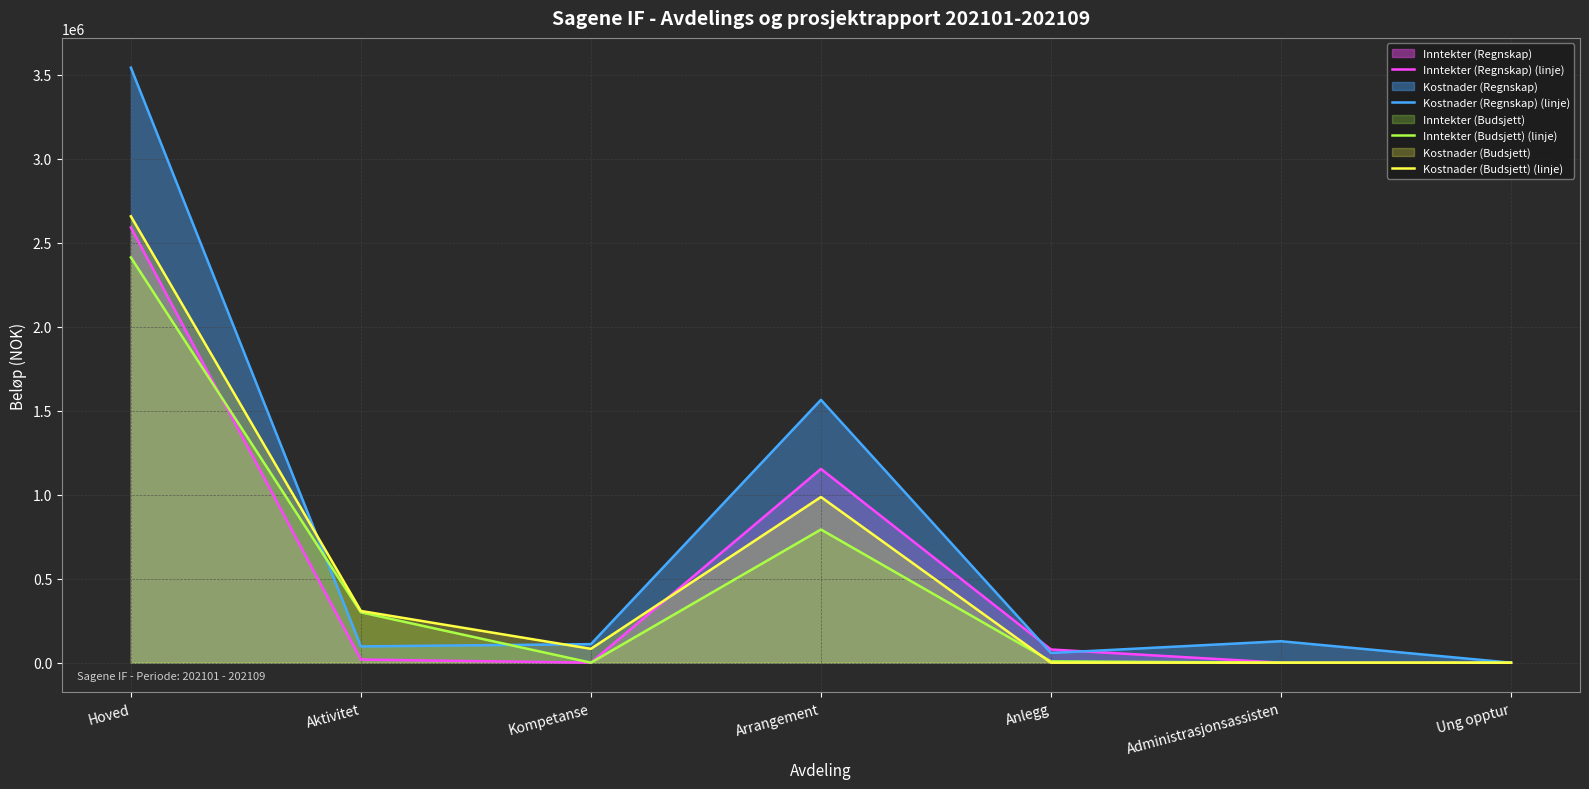

List the labels in order of Kostnader (Budsjett) (linje) value, largest first.

Hoved, Arrangement, Aktivitet, Kompetanse, Anlegg, Administrasjonsassisten, Ung opptur